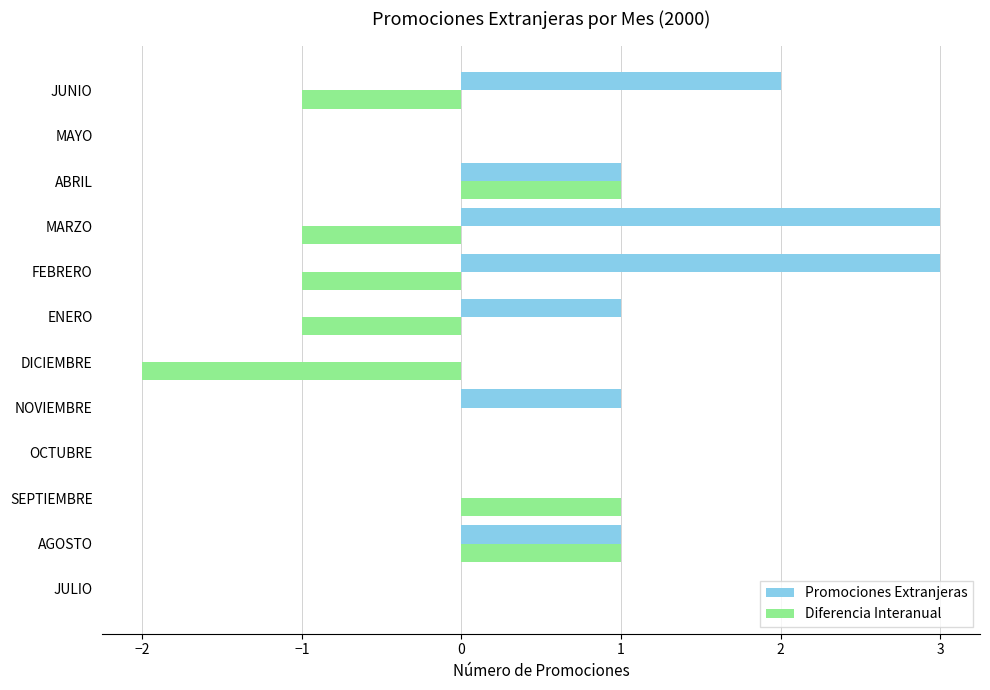

Is it true that Promociones Extranjeras equals 0 at ENERO?

False